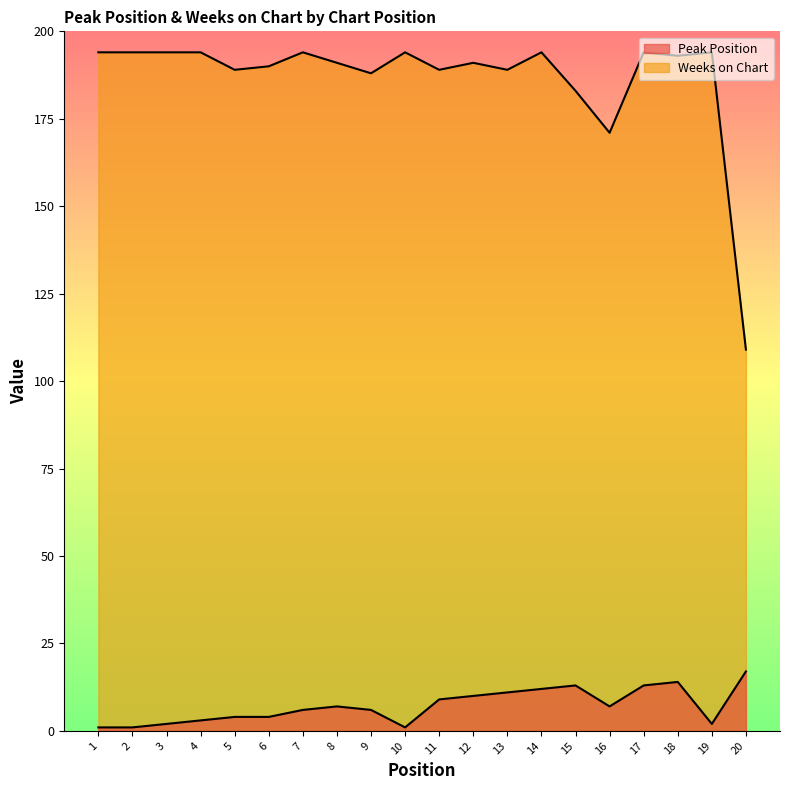

How many lines are shown in the chart?

2